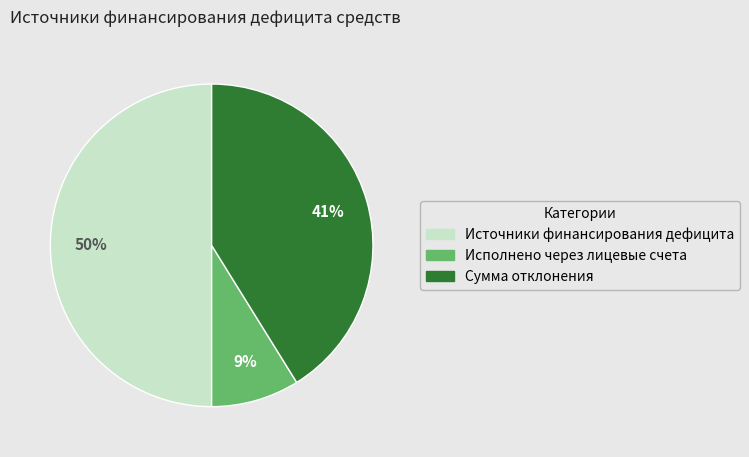

How many slices are in this pie chart?

3